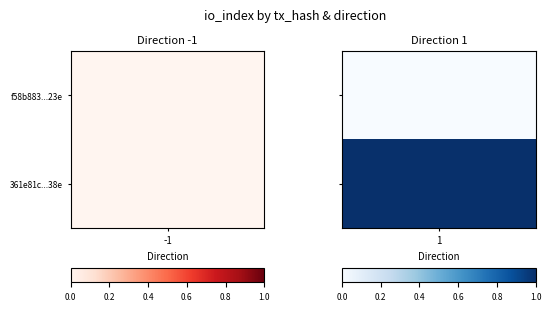

Which category has the lowest value in the f58b883dad32fde01c5378d3419f666a8f2f23e series?

-1